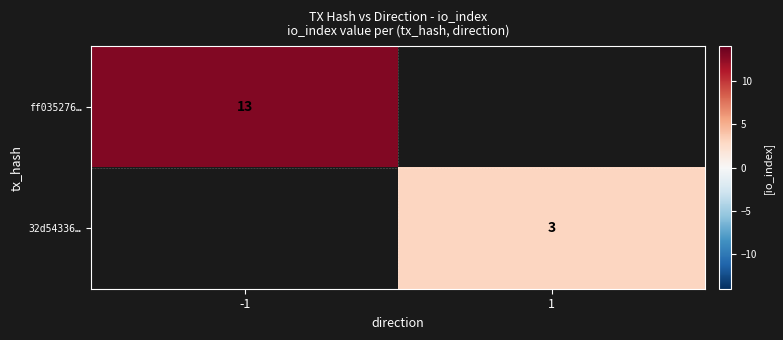

The 32d54336… series shows 5 at 1. True or false?

False